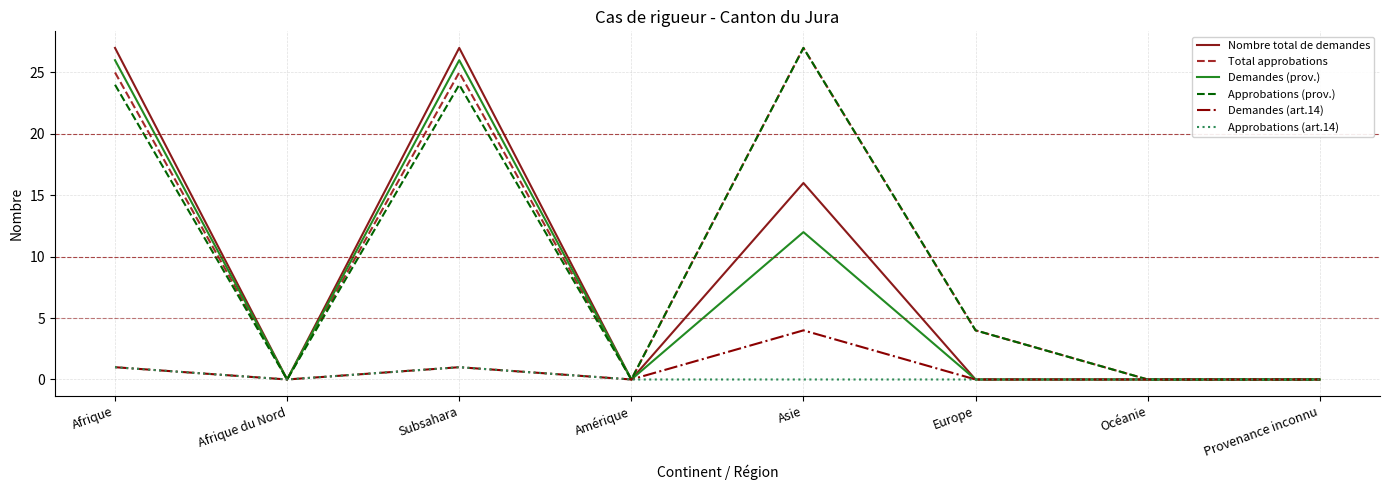

Reading right to left, extract all data points from this chart.

Nombre total de demandes: 0	0	0	16	0	27	0	27
Total approbations: 0	0	4	27	0	25	0	25
Demandes (prov.): 0	0	0	12	0	26	0	26
Approbations (prov.): 0	0	4	27	0	24	0	24
Demandes (art.14): 0	0	0	4	0	1	0	1
Approbations (art.14): 0	0	0	0	0	1	0	1